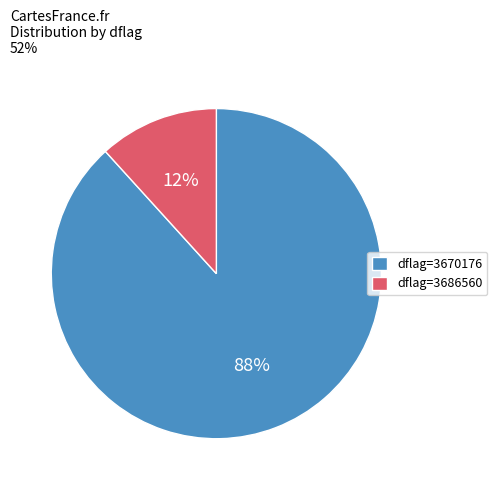

Rank the categories by value from lowest to highest.

dflag=3686560, dflag=3670176